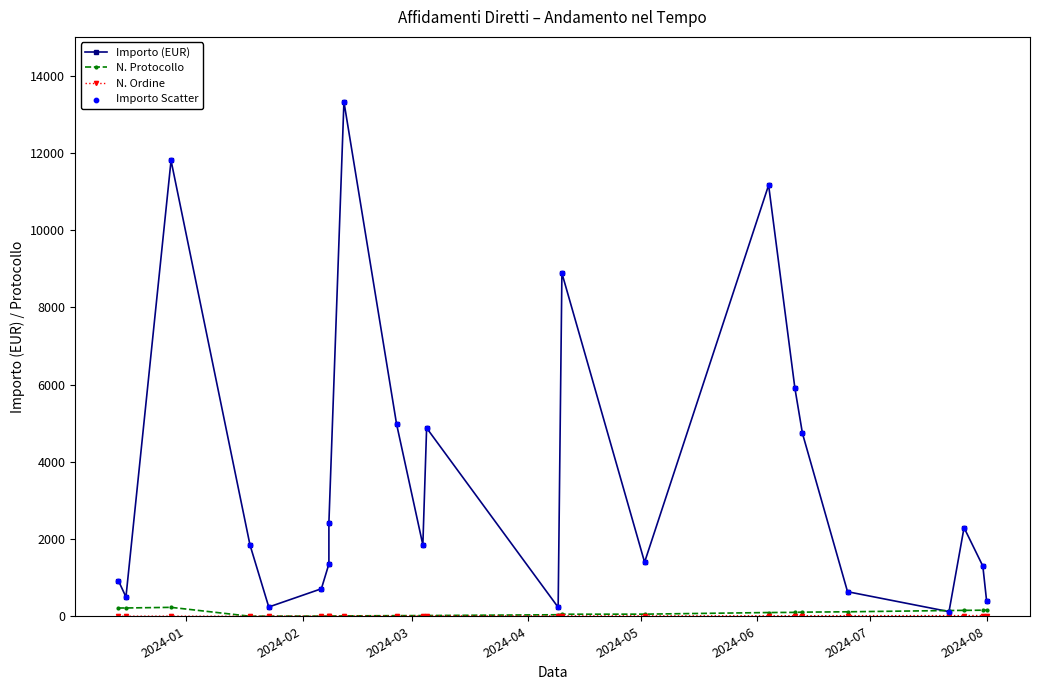

Which series has the largest total across all categories?

Importo (EUR)